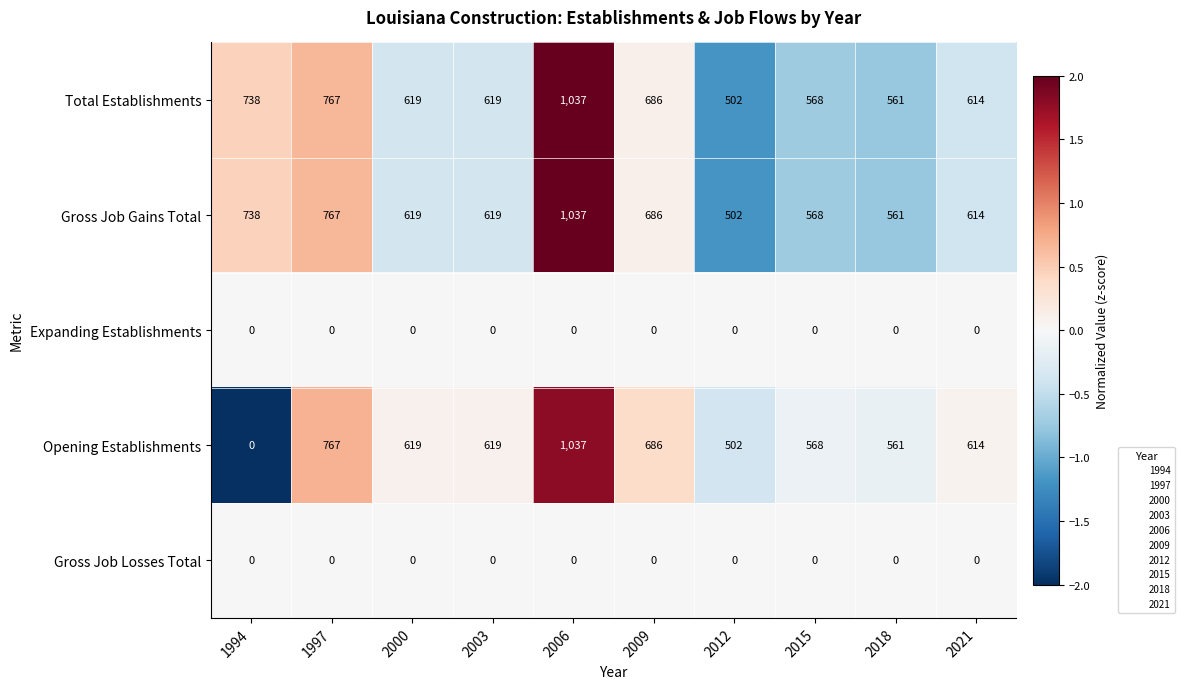

At how many categories does at least one series exceed 1?

10